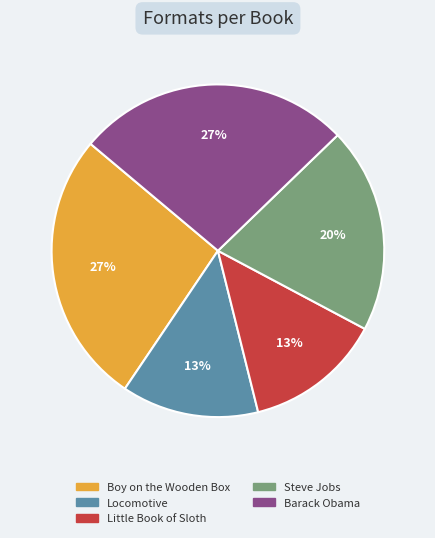

Do Steve Jobs and Boy on the Wooden Box together represent more than half of the pie?

No